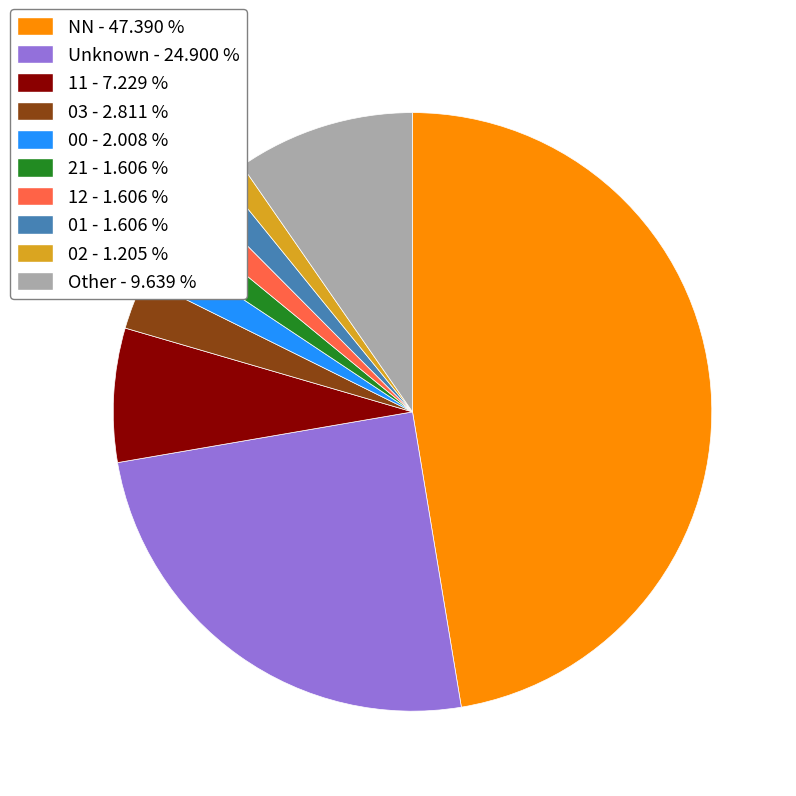

What is the largest slice in the pie chart?

NN - 47.390 %